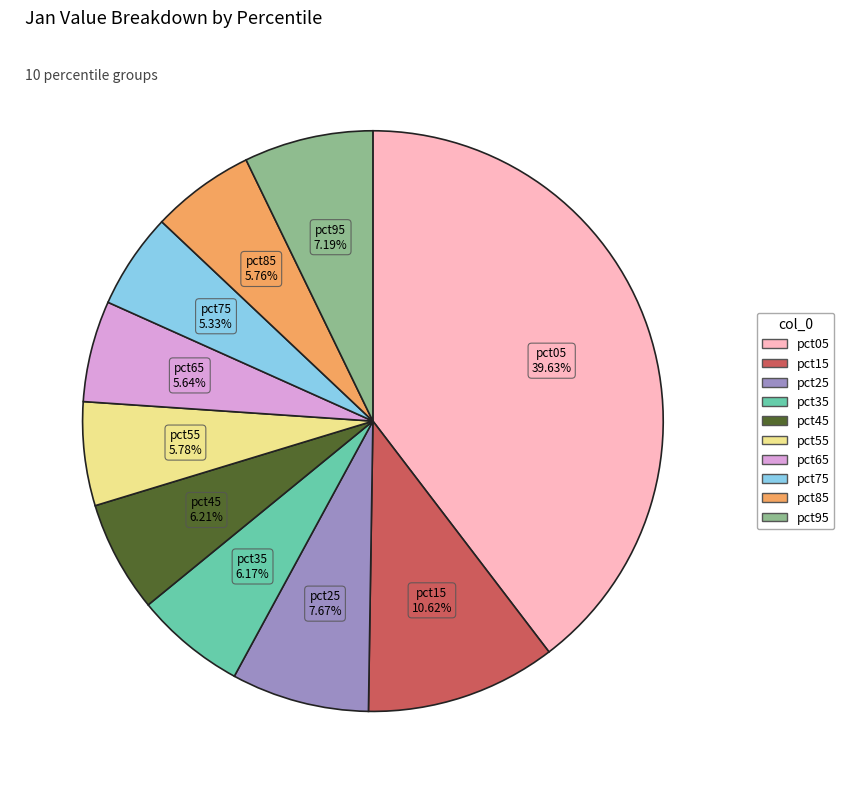

How much of the chart is everything except pct45?

93.8%